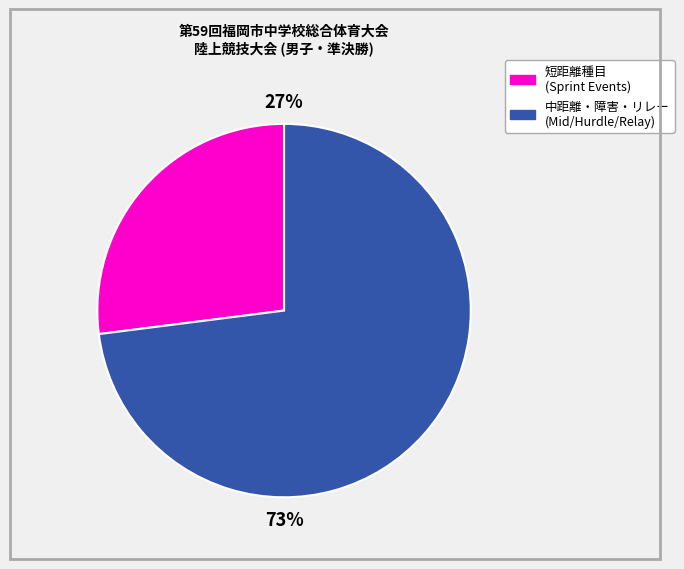

Does any single category account for the majority?

Yes